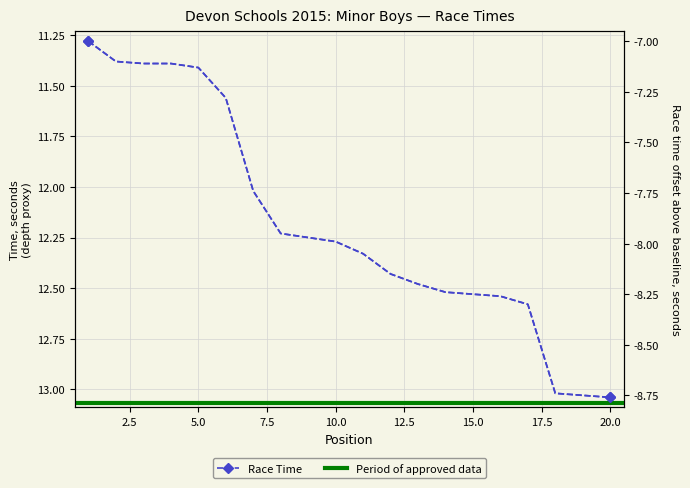

Between 1 and 7, which is larger?

7